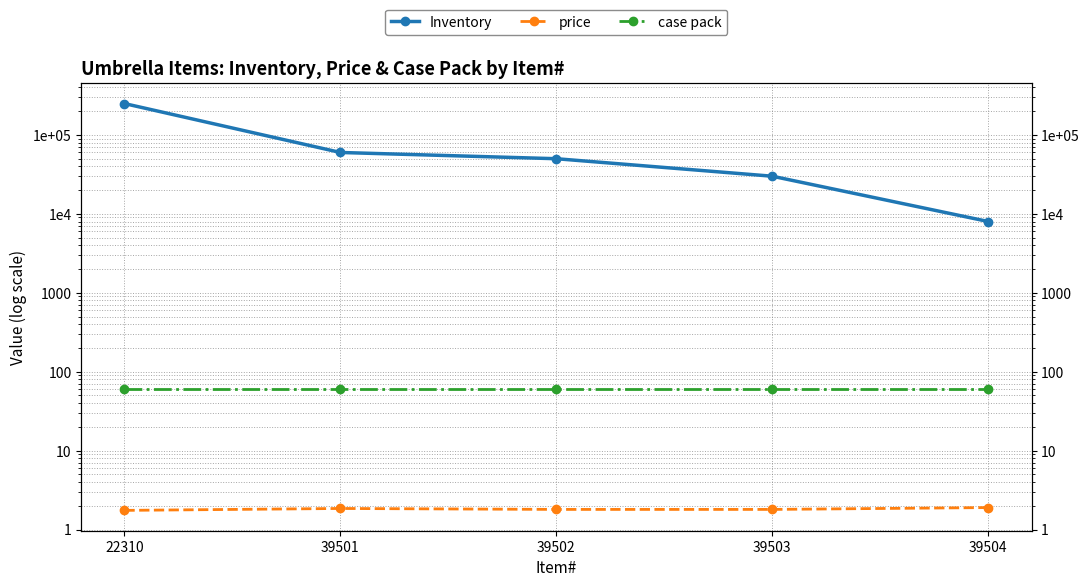

What is the value of the Inventory point at the 2nd from the left?

60000.0